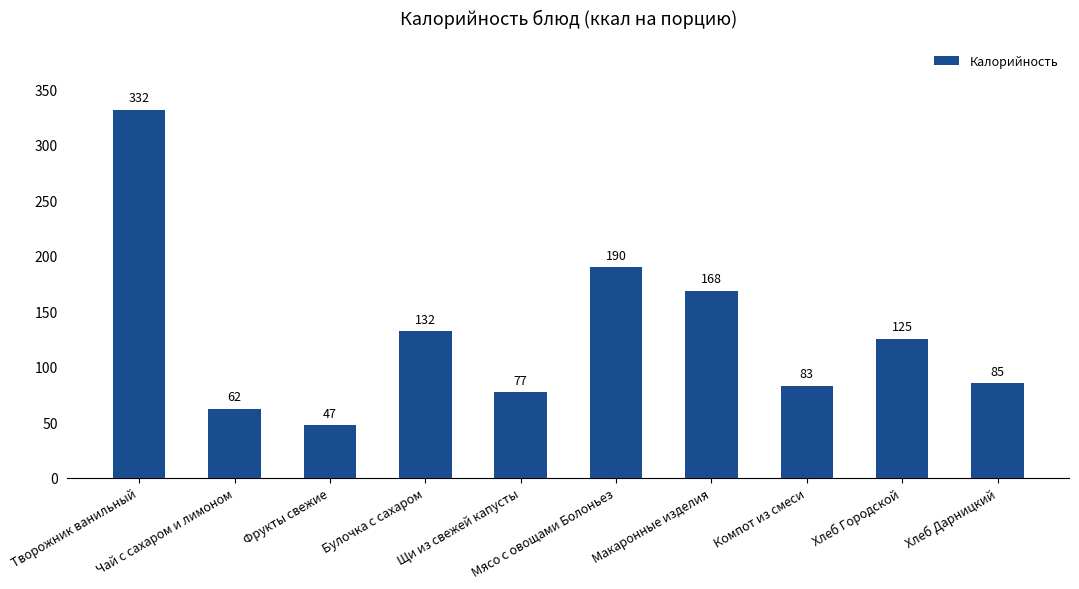

What is the difference between the values at Щи из свежей капусты and Чай с сахаром и лимоном?

15.0